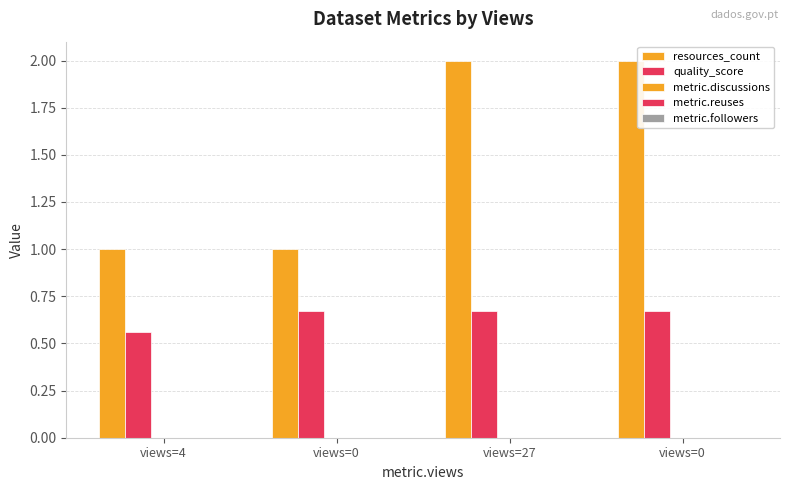

Which series has the largest total across all categories?

resources_count